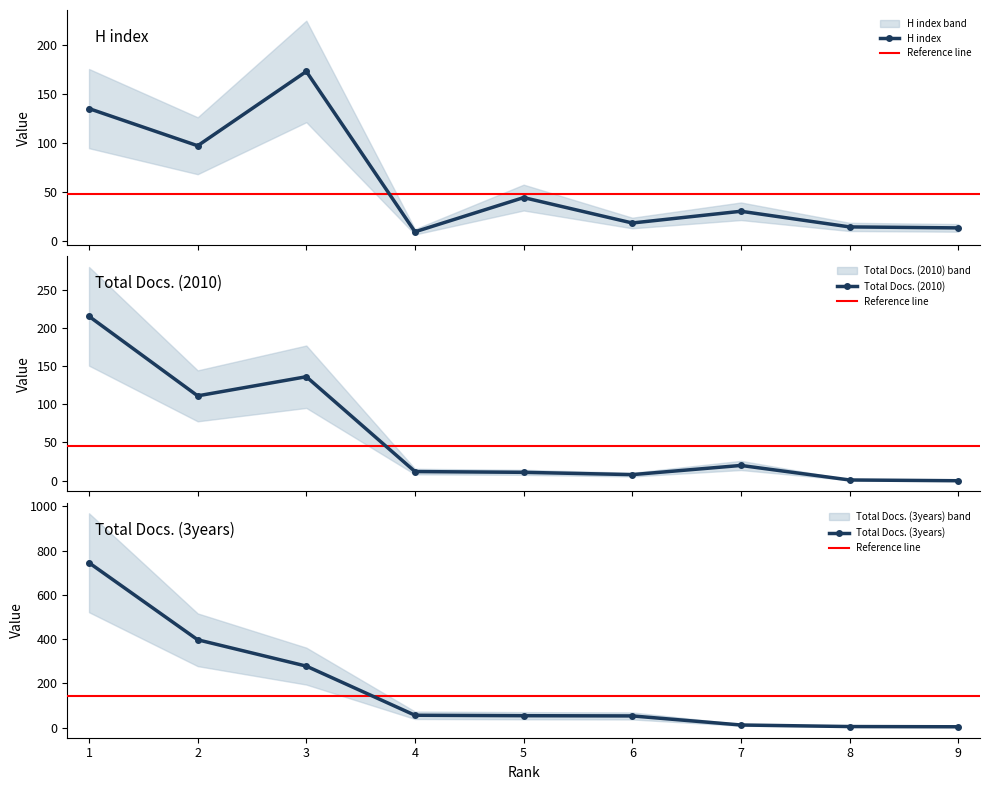

How many values in the Total Docs. (2010) series are below 12?

4